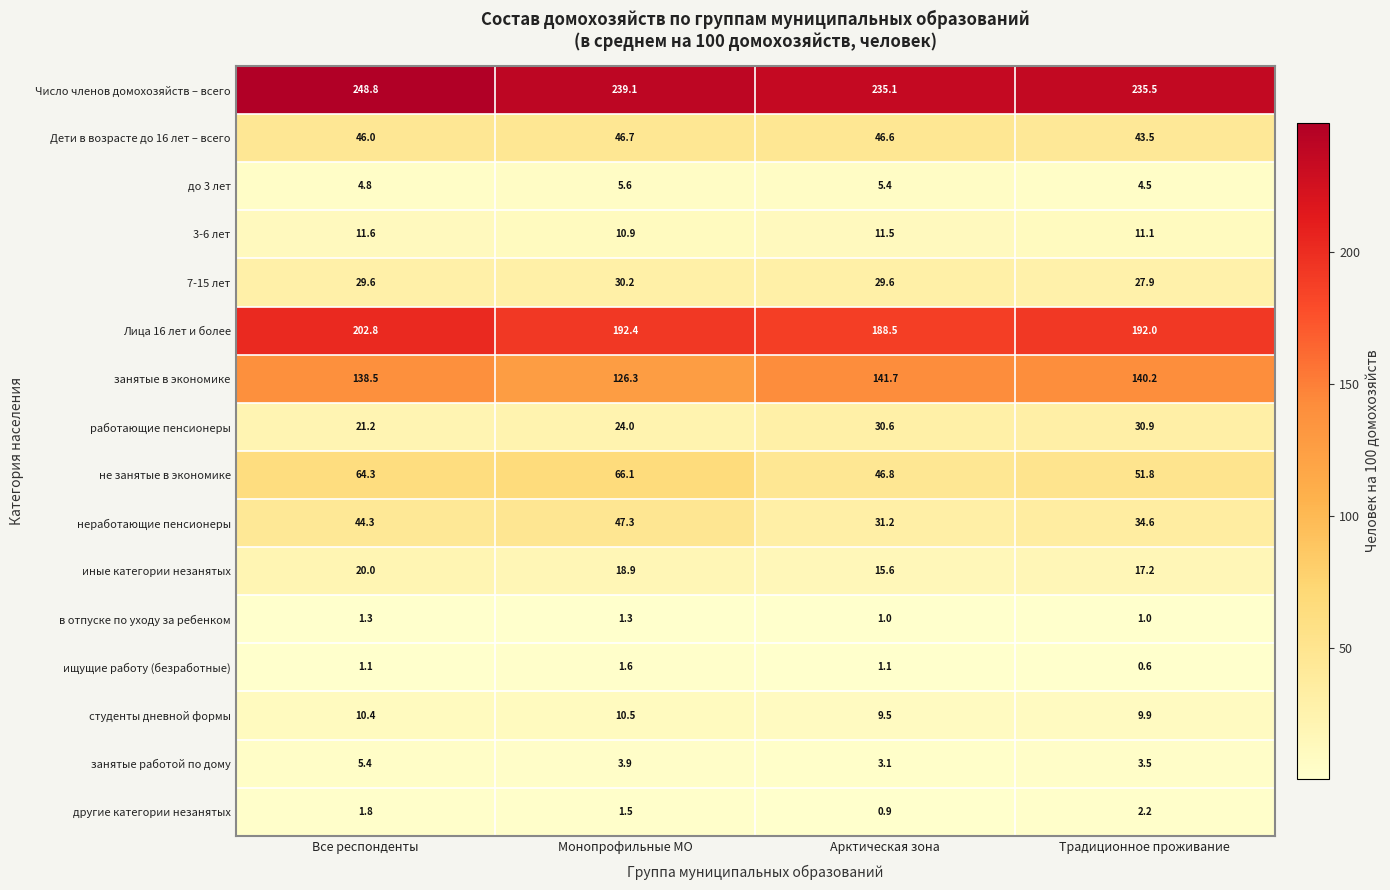

What is the total value across all series at Монопрофильные МО?

826.3